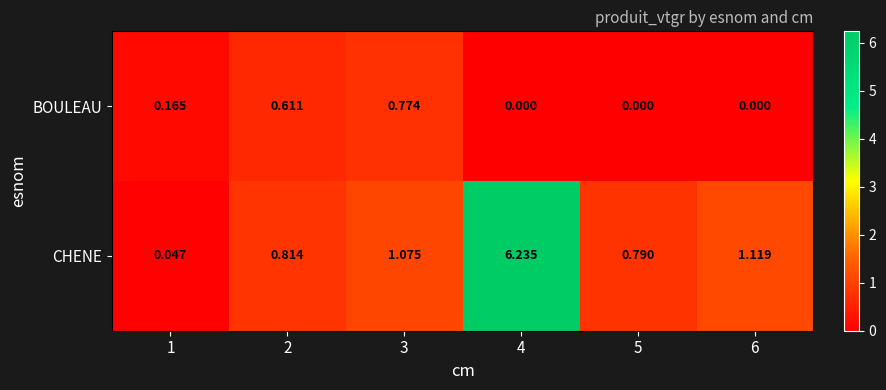

Count the number of data series in this chart.

2